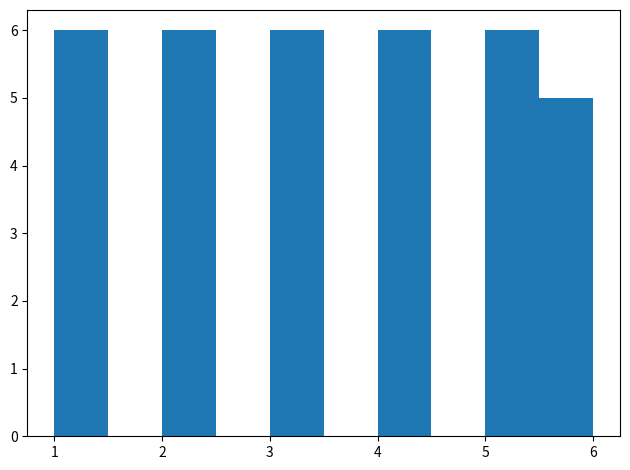

How tall is the bar that spans 5.5 to 6.0 on the x-axis? The values are not printed on the chart, so give them approximately, as read against the axis.

5